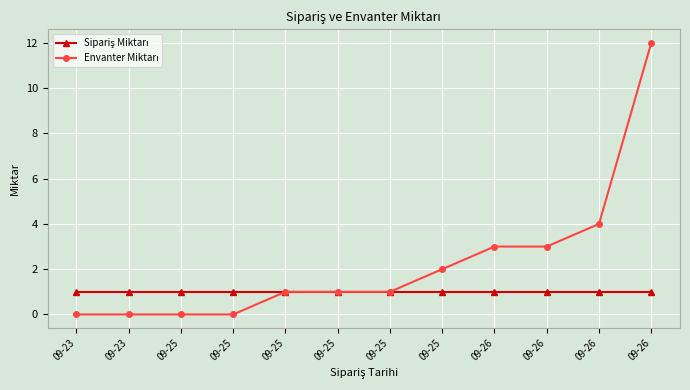

What is the sum of the Sipariş Miktarı values at 09-23 and 09-26?

2